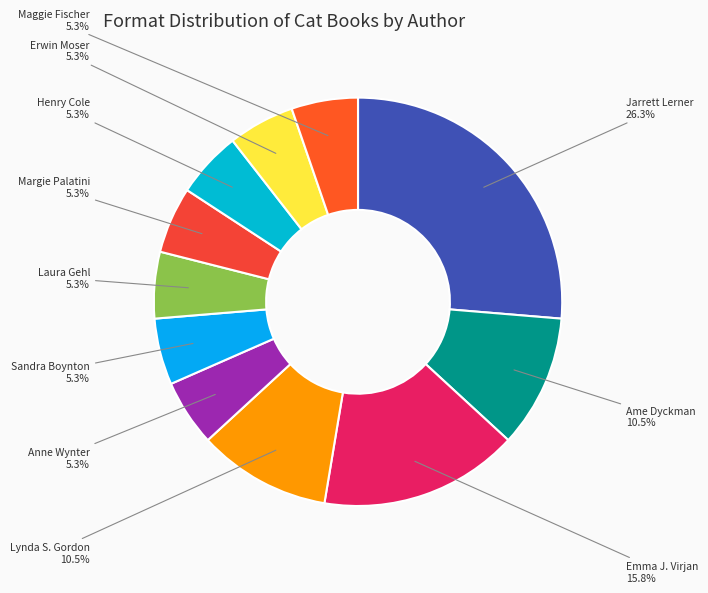

The Laura Gehl slice represents 14% of the pie. True or false?

False